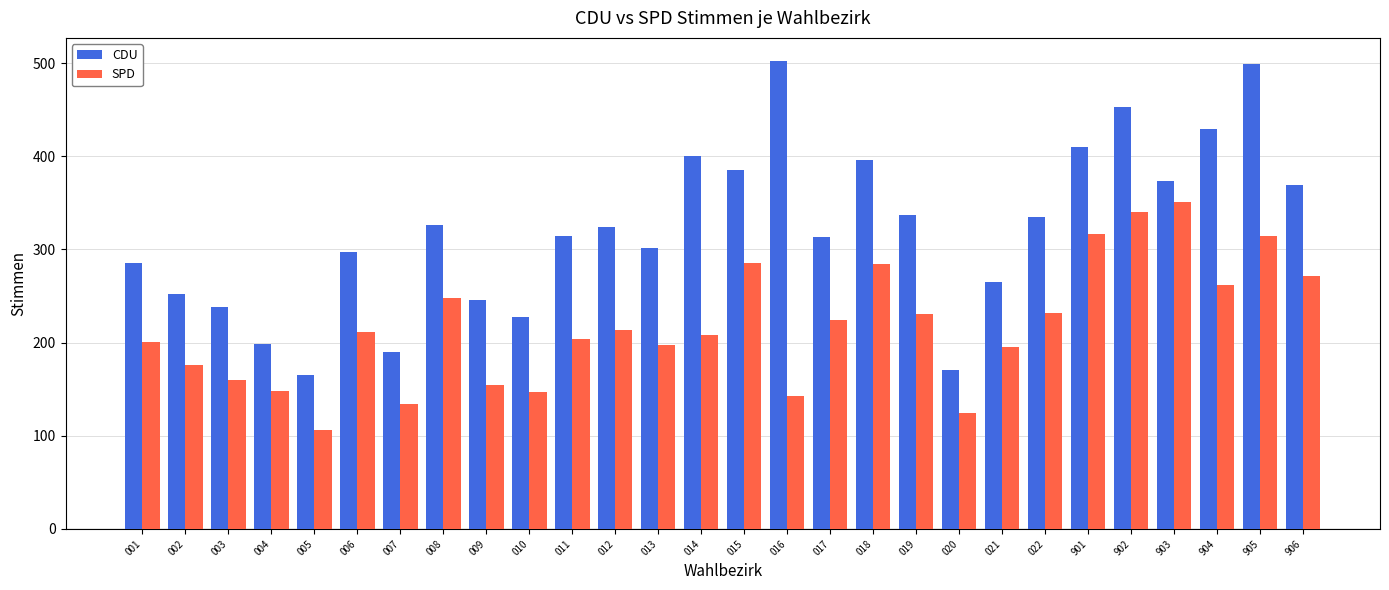

Count the number of data series in this chart.

2